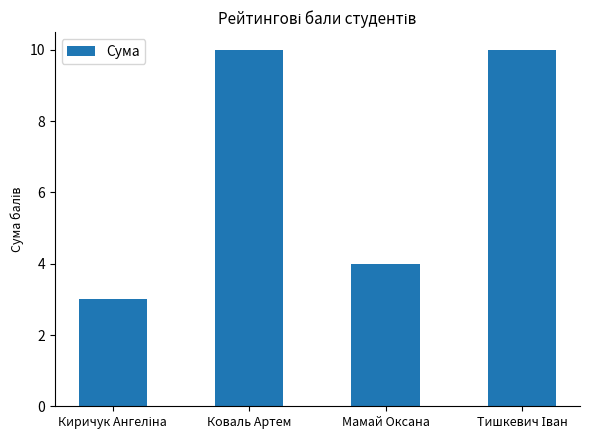

What is the value of the 1st bar from the left?

3